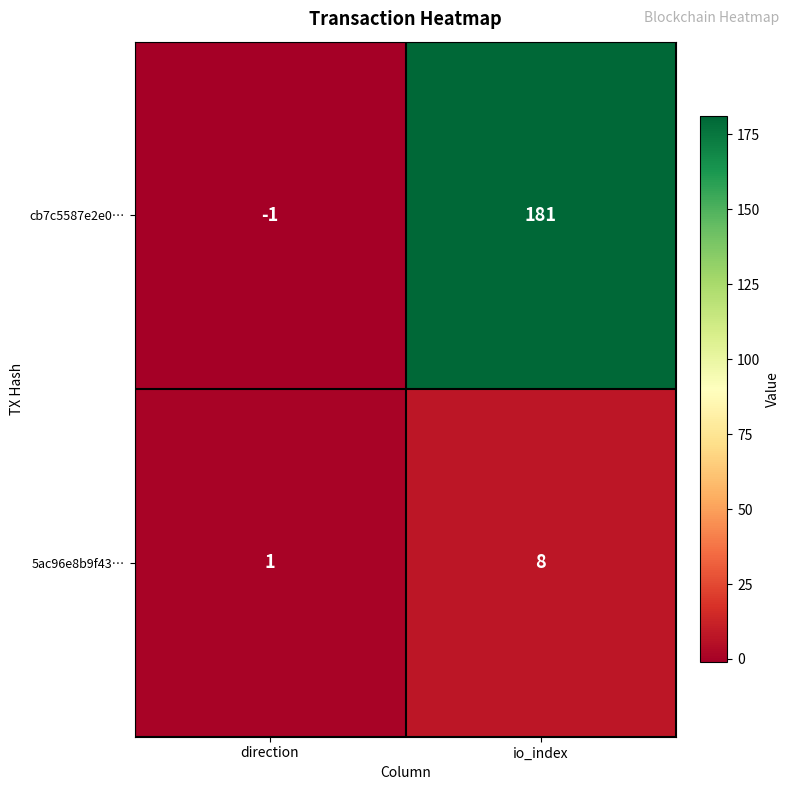

What is the smallest value displayed?

-1